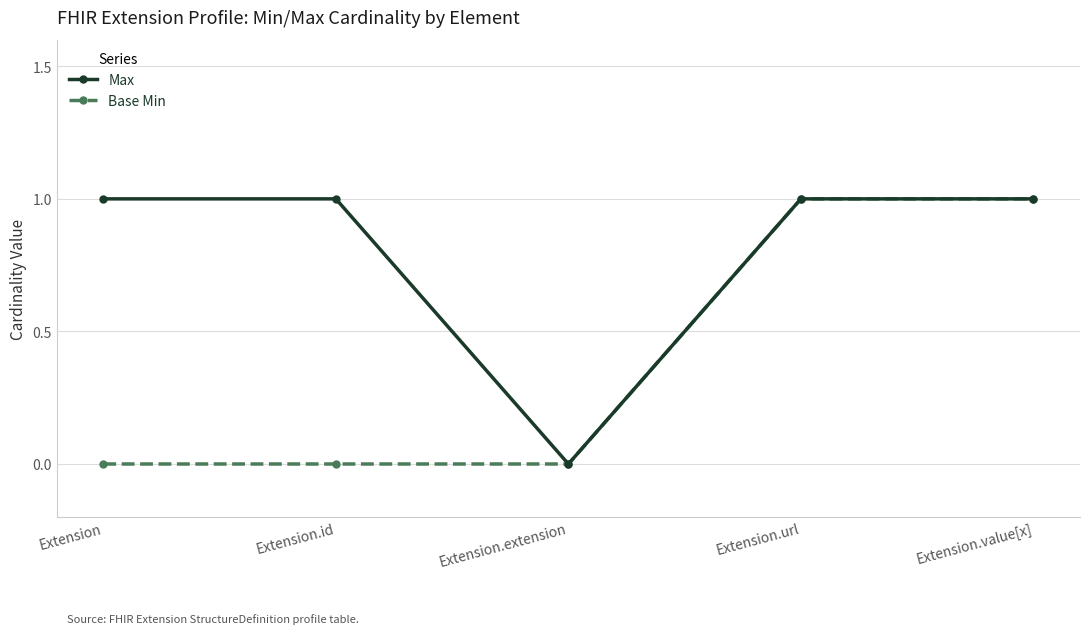

The value of Base Min at Extension.id is -1. True or false?

False